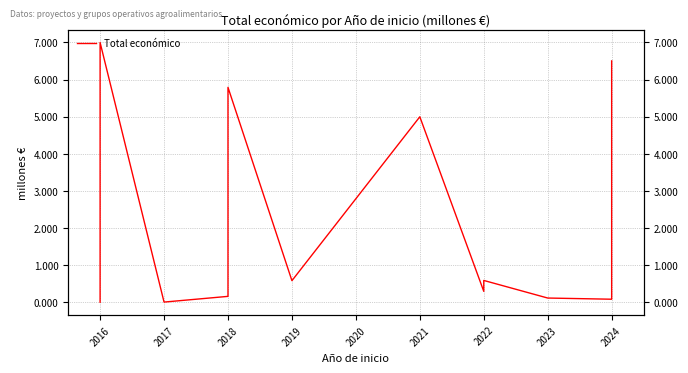

At which category does the data reach its first local valley?

2017